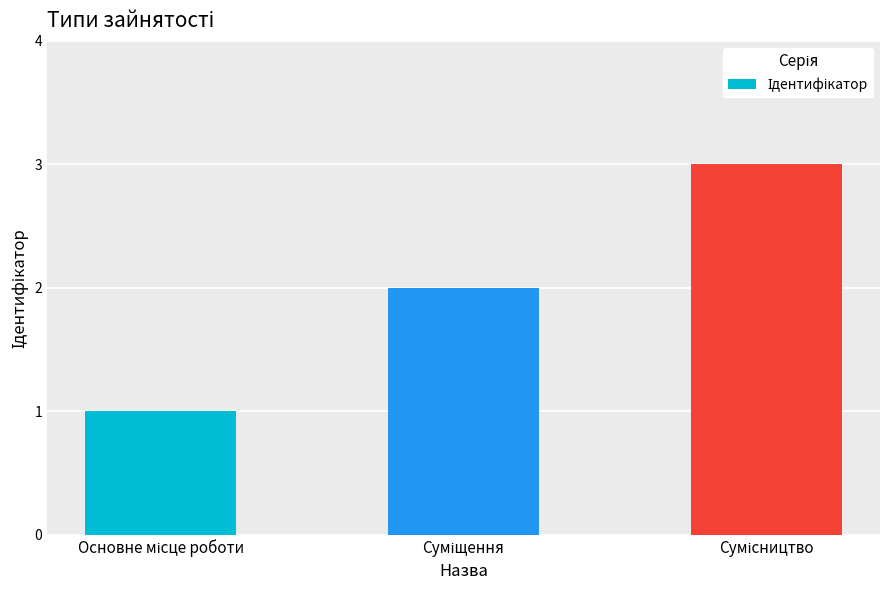

What is the maximum value shown in the chart?

3